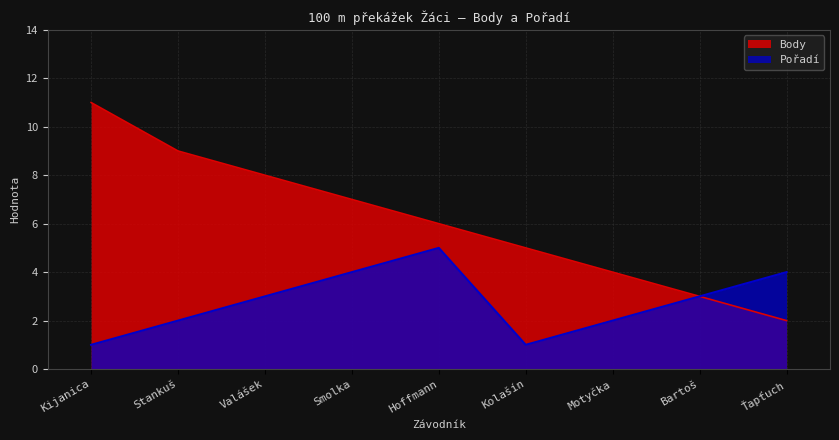

True or false: Body and Pořadí intersect in this chart.

False